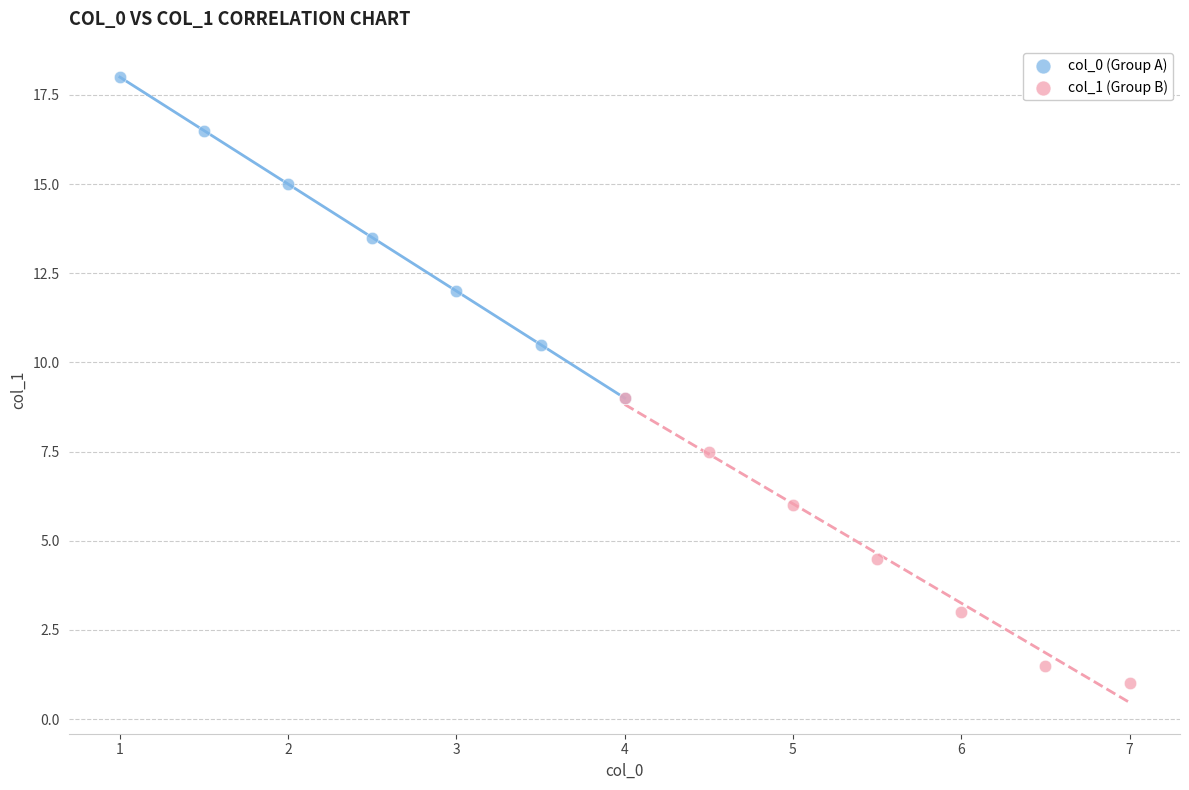

Which series reaches the maximum Y coordinate?

col_0 (Group A)